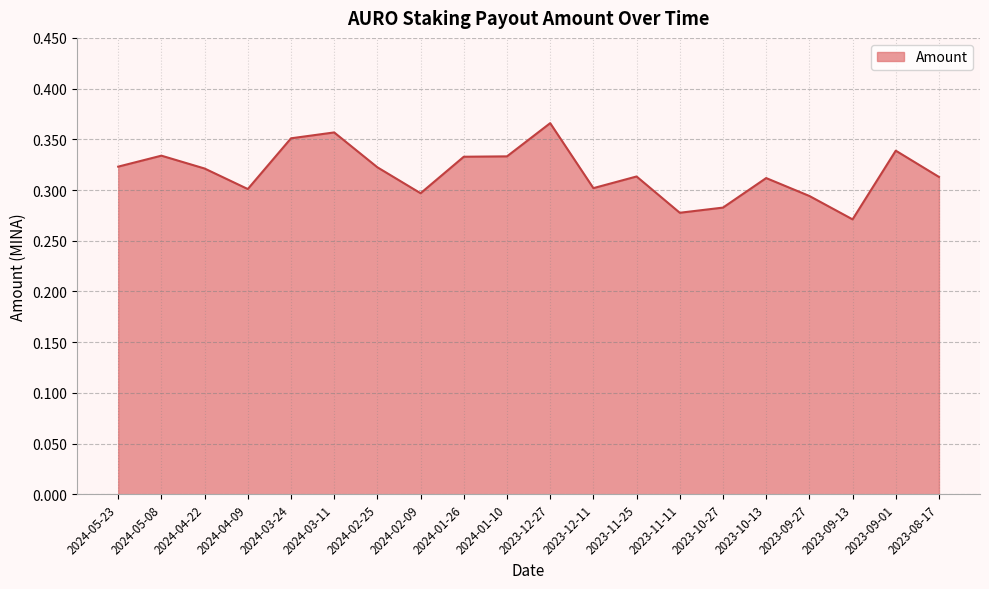

What position from the left is 2023-09-01?

19